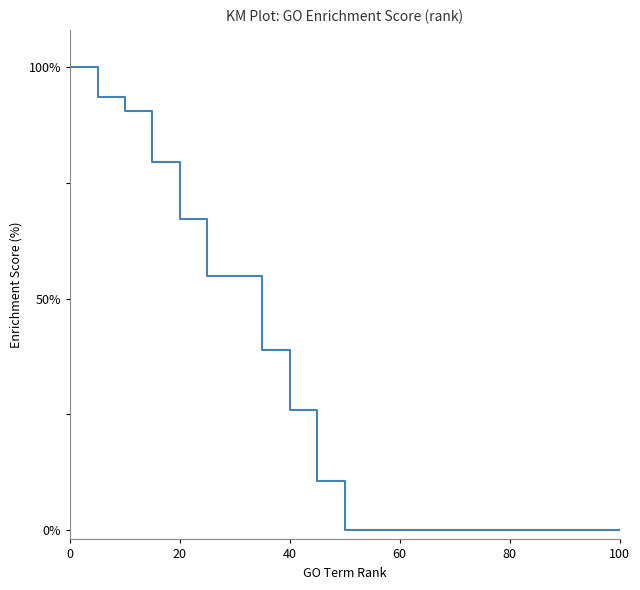

Reading right to left, transcribe all the data shown in this chart.

0.0	0.0	0.0	0.0	0.0	0.0	0.0	0.0	0.0	0.0	0.0	10.7	26.0	39.0	55.0	55.0	67.2	79.5	90.6	93.5	100.0